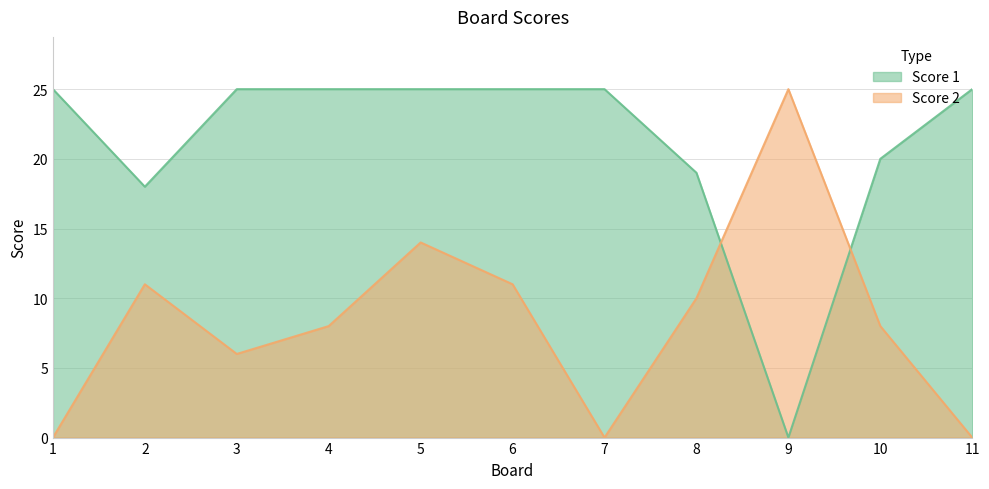

What is the sum of the Score 2 values at 5 and 3?

20